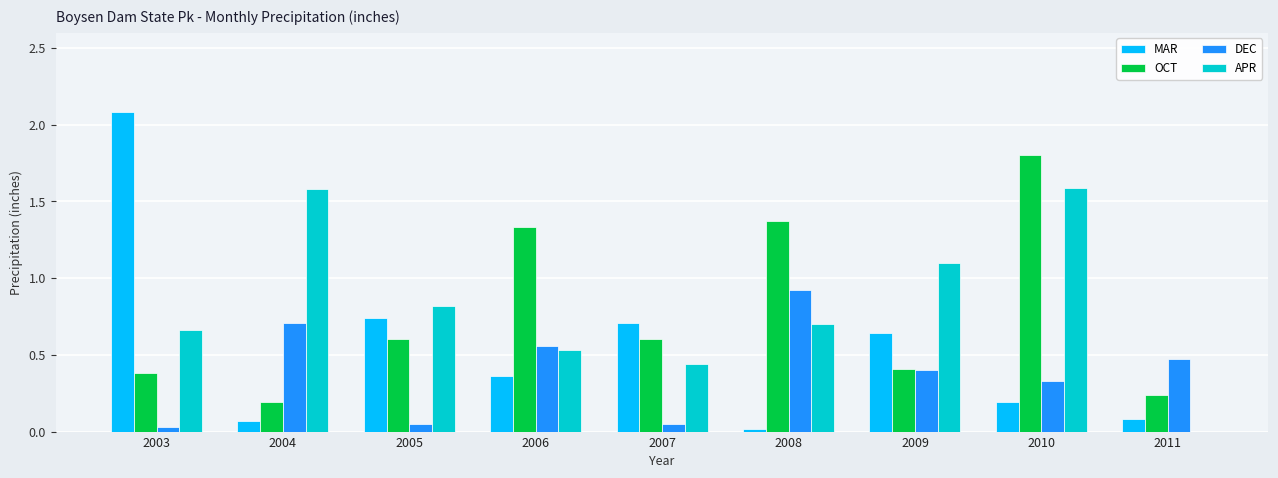

True or false: DEC has a value of 0.3 at 2004.

False